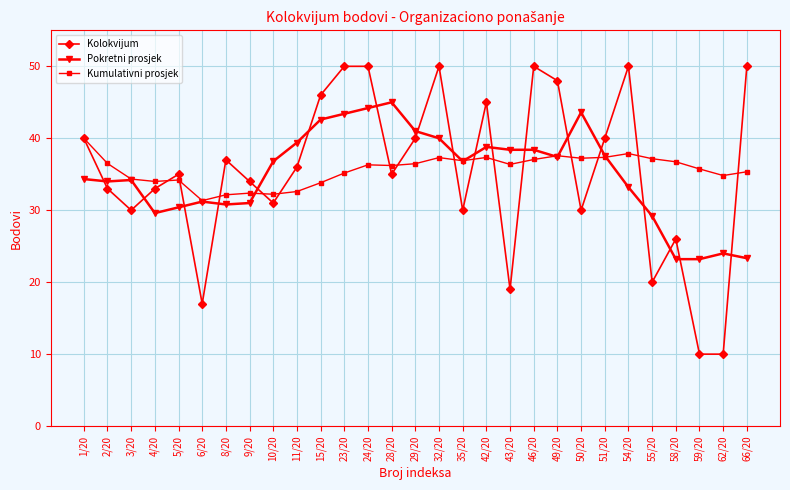

Rank the series at 4/20 from highest to lowest value.

Kumulativni prosjek, Kolokvijum, Pokretni prosjek